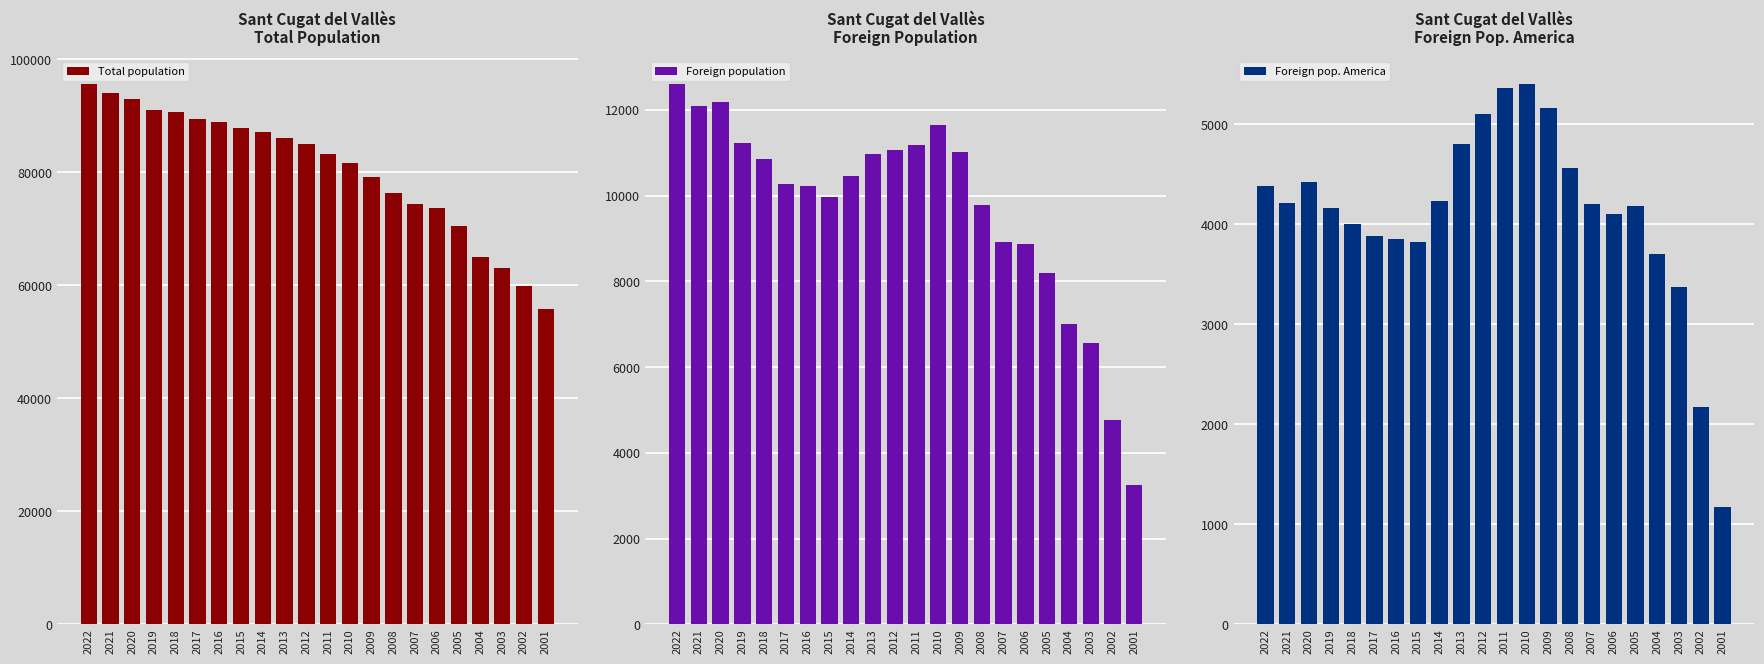

Read the Foreign population value at 2004.

7013